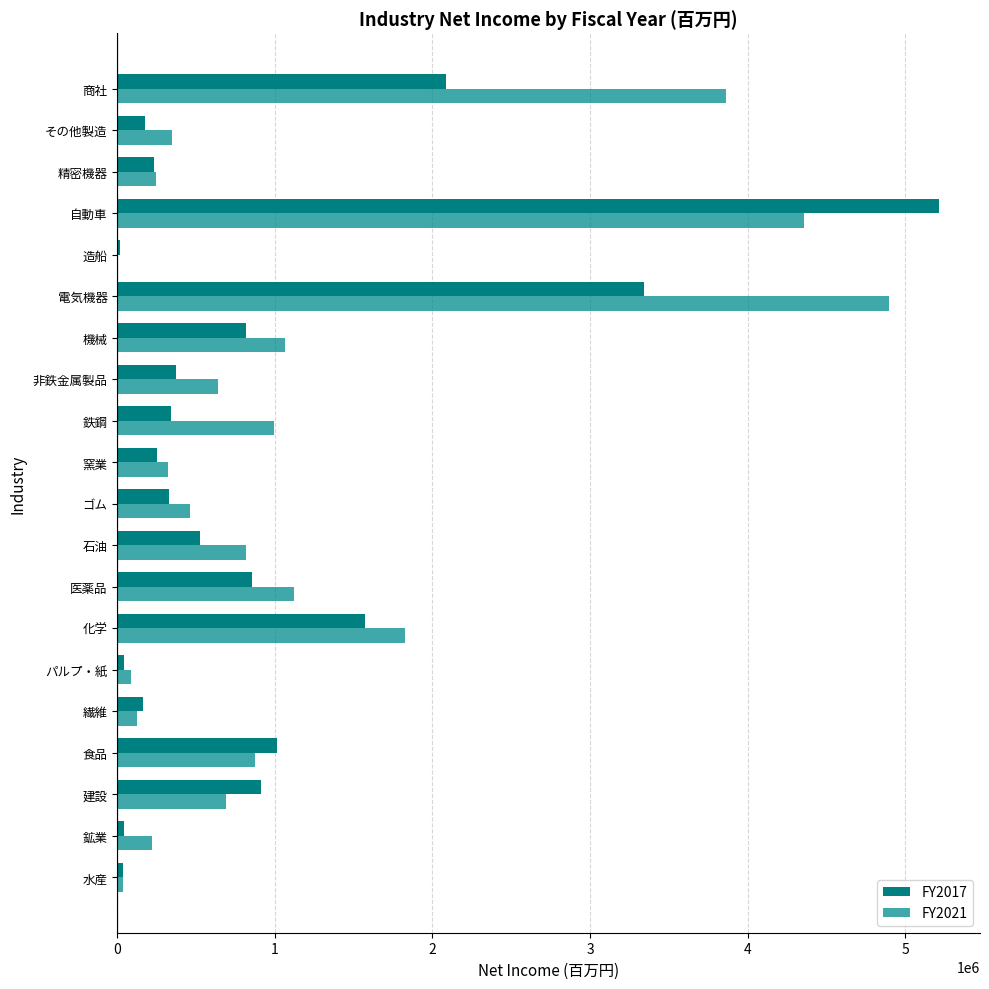

How many categories are shown in the chart?

20